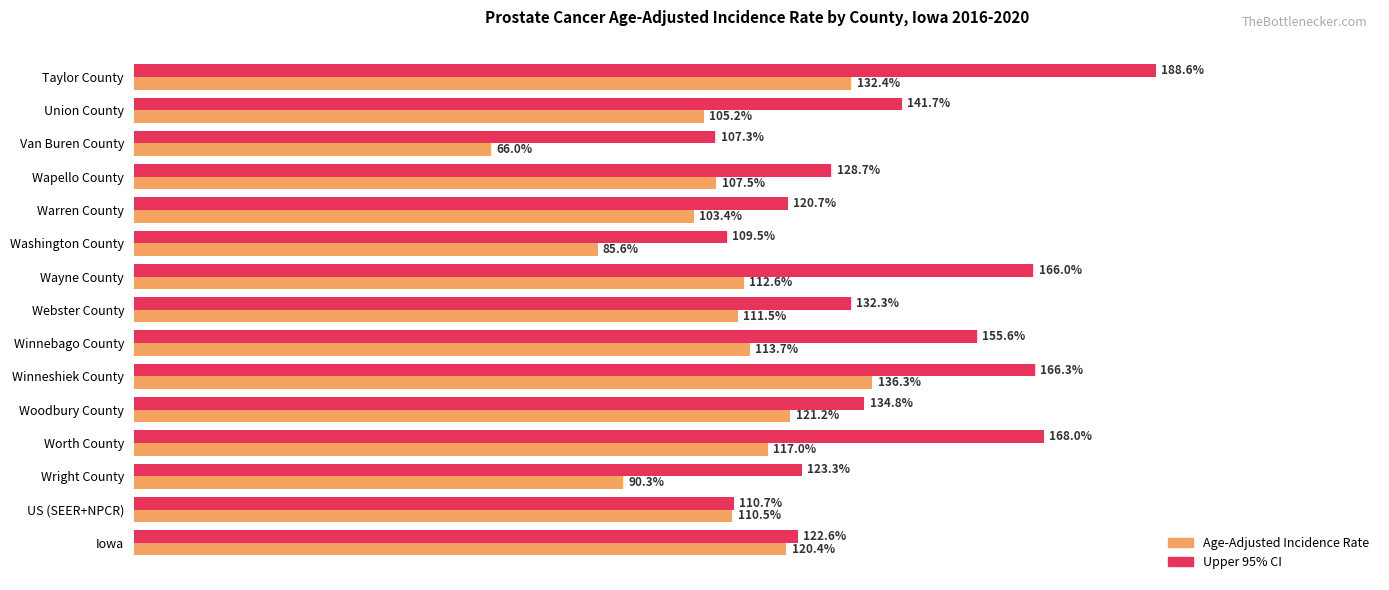

What are all the series names shown in the legend?

Age-Adjusted Incidence Rate, Upper 95% CI